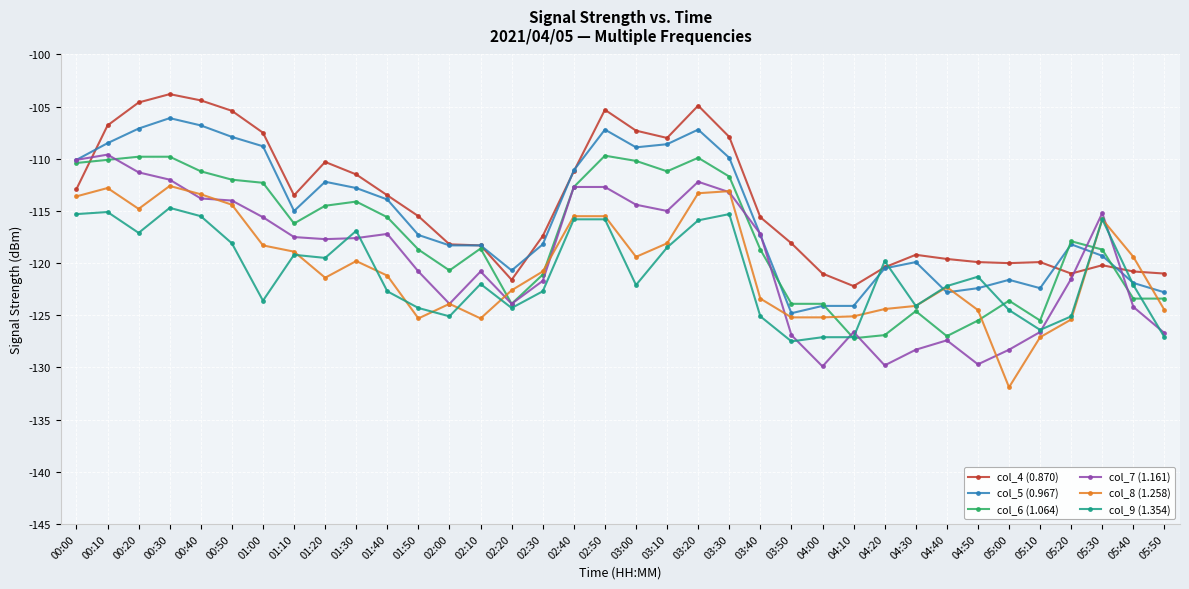

What is the sum of all col_6 (1.064) values?

-4234.6